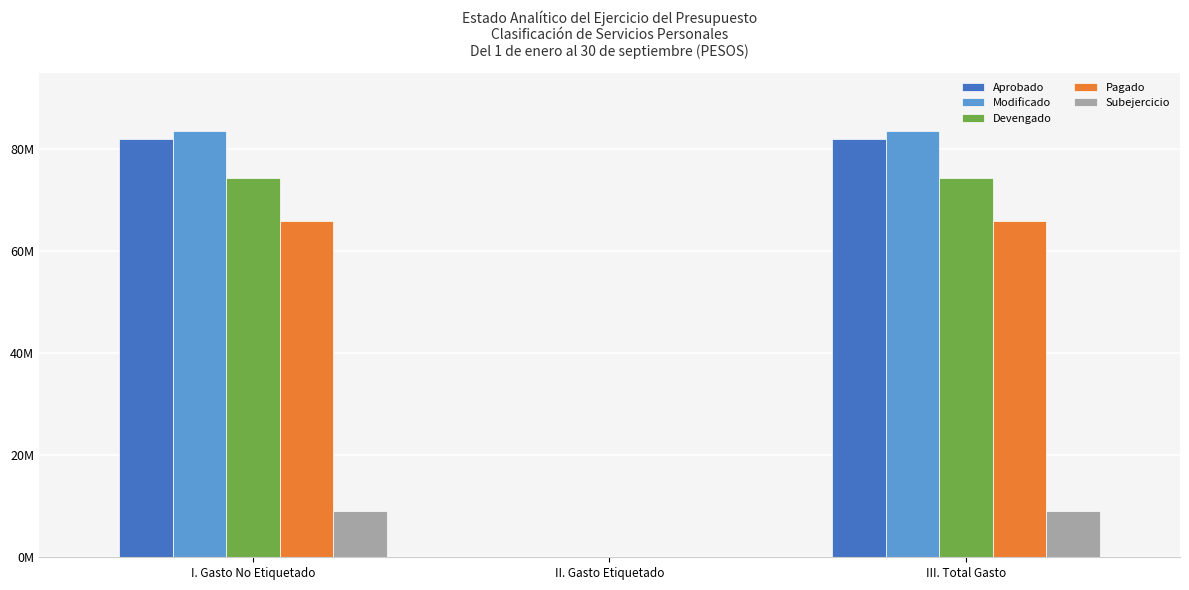

True or false: Devengado has a value of 74385357.0 at III. Total Gasto.

True